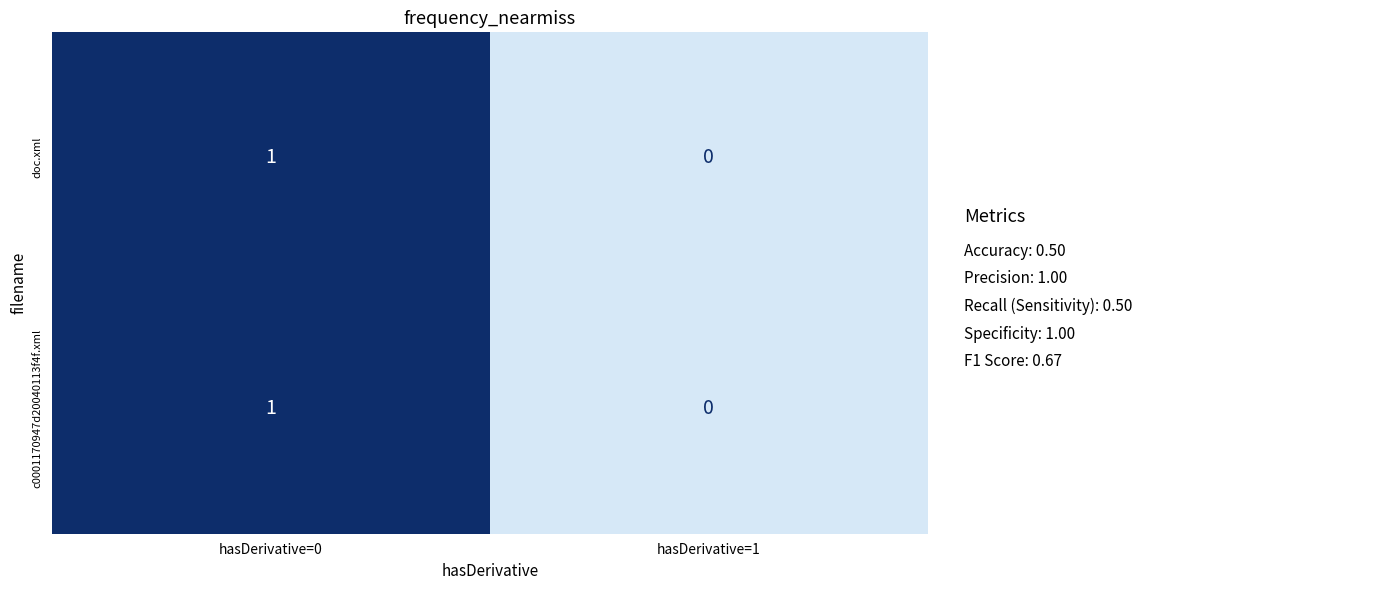

Is the value of doc.xml at hasDerivative=0 greater than the value of c0001170947d20040113f4f.xml at hasDerivative=1?

Yes